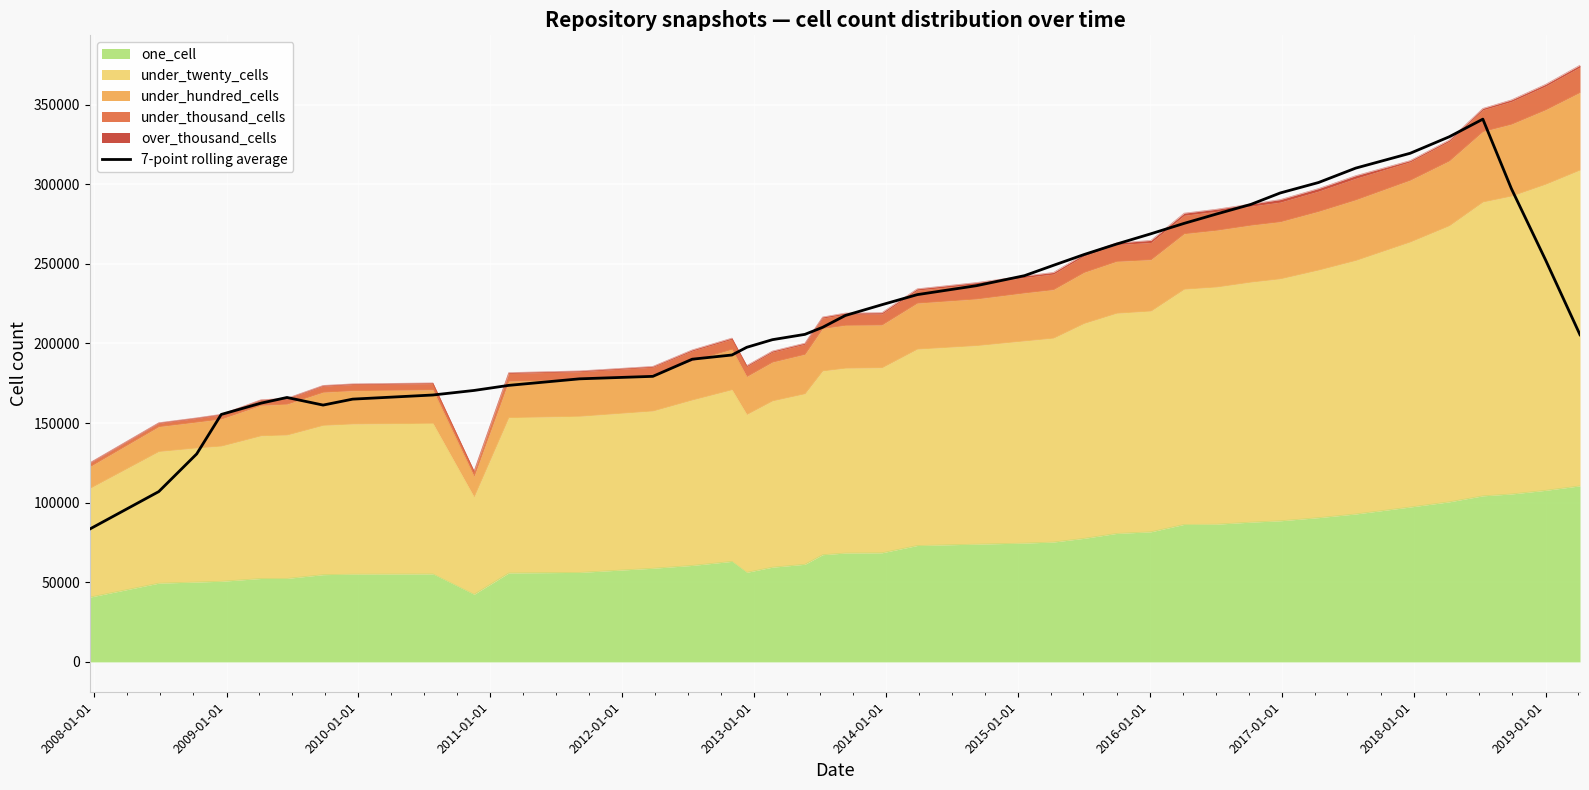

Count the number of values greater than 217598.

20